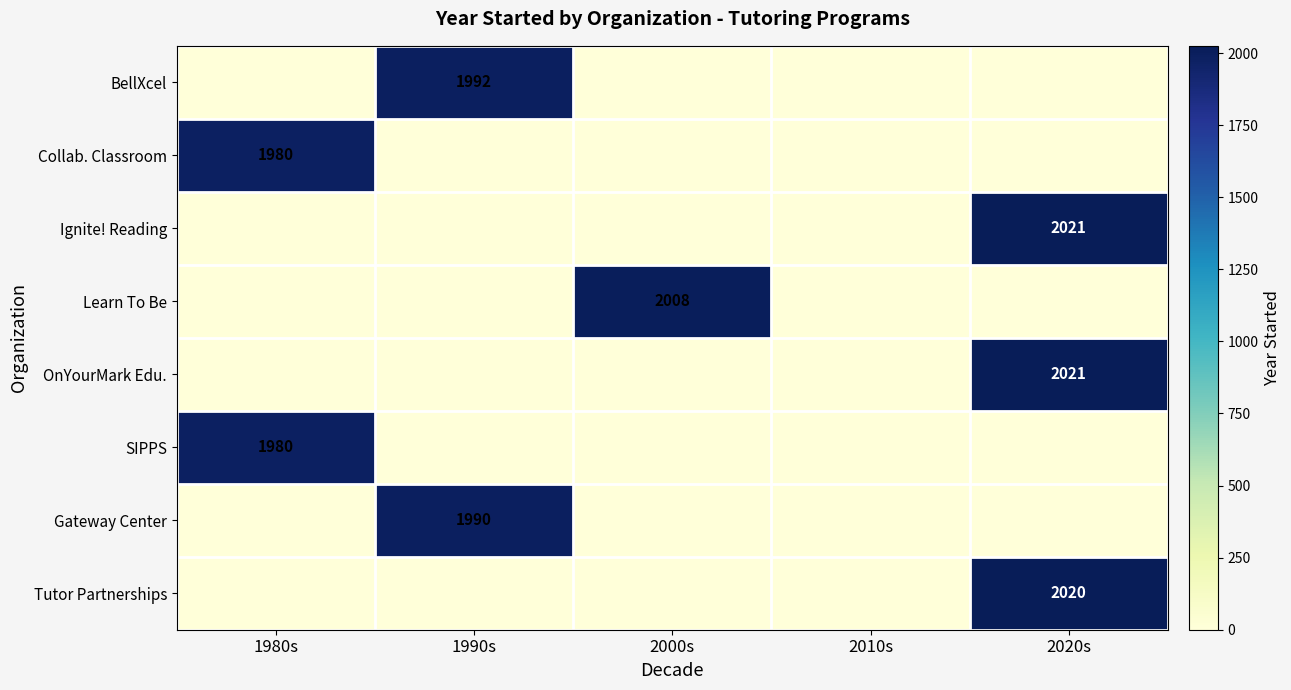

Is it true that Learn To Be equals 2008 at 2000s?

True